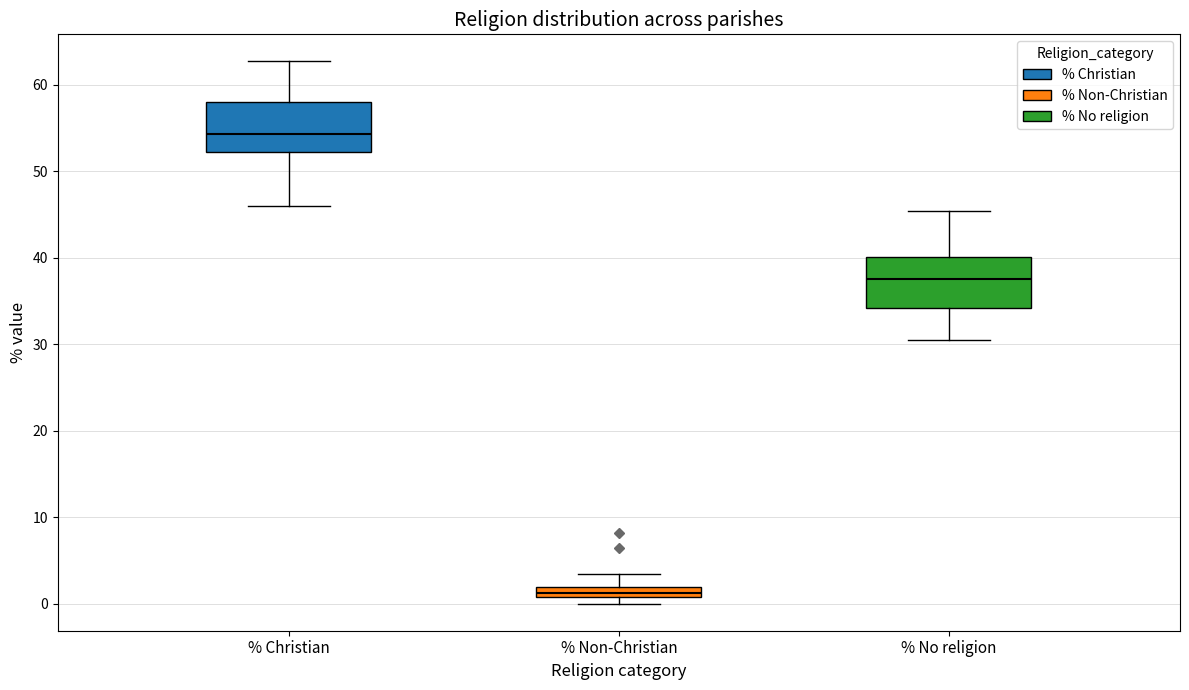

Which box's median line is the lowest?

% Non-Christian